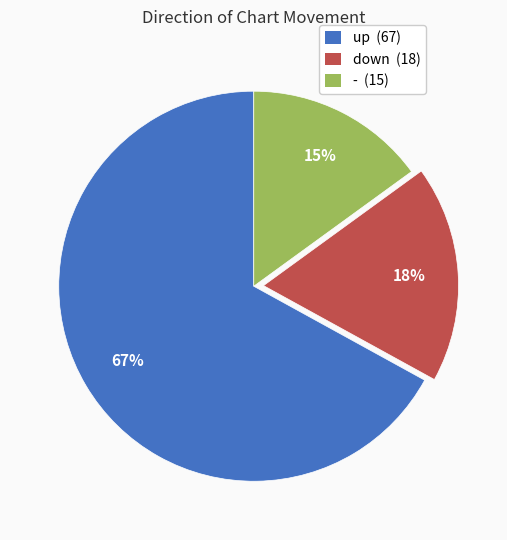

Count the number of slices in the pie.

3